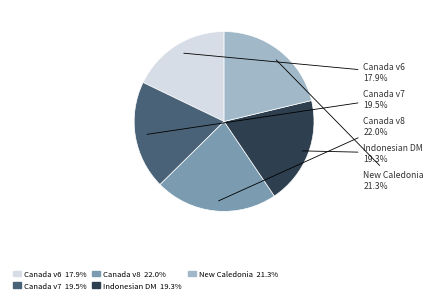

Combined, do Canada v6 and Canada v8 account for over 50%?

No